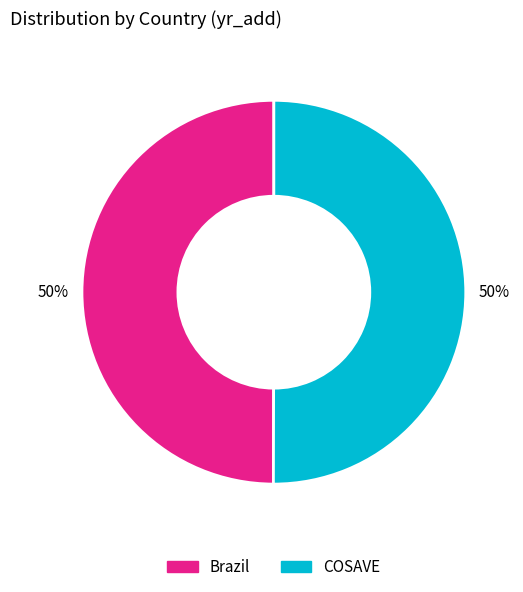

What percentage is the COSAVE slice, to the nearest percent?

50%